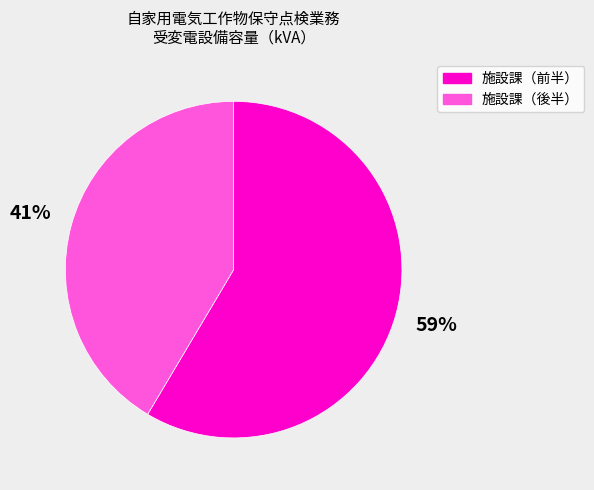

To the nearest percent, what percentage of the pie is 施設課（後半）?

41%